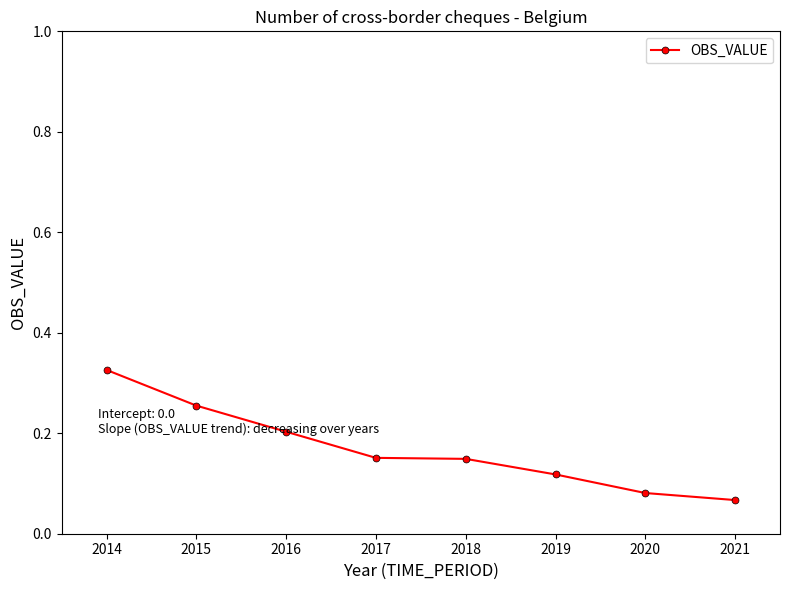

Between 2017 and 2019, which is larger?

2017